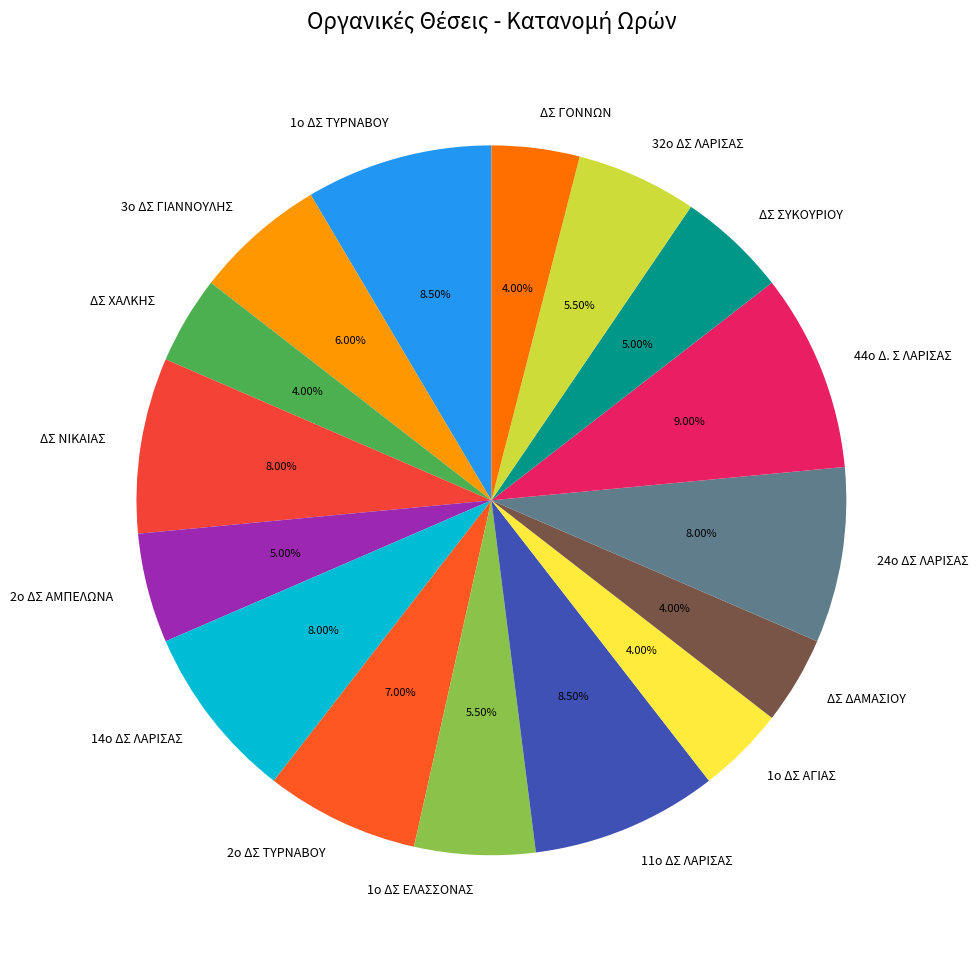

Does any single category account for the majority?

No